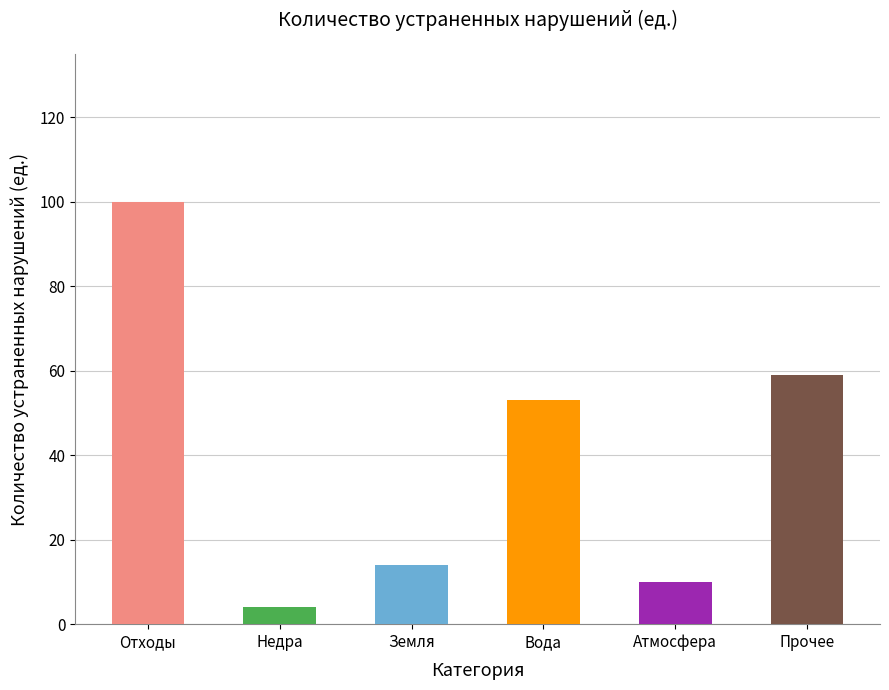

How many series are shown in this chart?

1